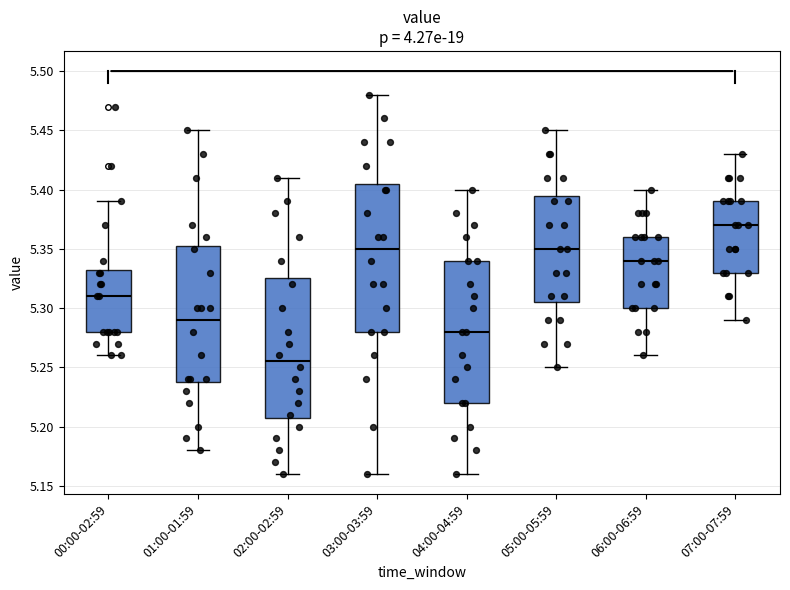

Reading left to right, read every box against the y-axis: the position of its median line, the range the box covers, and the ends of its whiskers. The values are not printed on the chart, so give them approximately, as read against the axis.

00:00-02:59: median 5.310, box 5.280 to 5.335, whiskers 5.260 to 5.390
01:00-01:59: median 5.290, box 5.240 to 5.355, whiskers 5.180 to 5.450
02:00-02:59: median 5.255, box 5.210 to 5.325, whiskers 5.160 to 5.410
03:00-03:59: median 5.350, box 5.280 to 5.405, whiskers 5.160 to 5.480
04:00-04:59: median 5.280, box 5.220 to 5.340, whiskers 5.160 to 5.400
05:00-05:59: median 5.350, box 5.305 to 5.395, whiskers 5.250 to 5.450
06:00-06:59: median 5.340, box 5.300 to 5.360, whiskers 5.260 to 5.400
07:00-07:59: median 5.370, box 5.330 to 5.390, whiskers 5.290 to 5.430